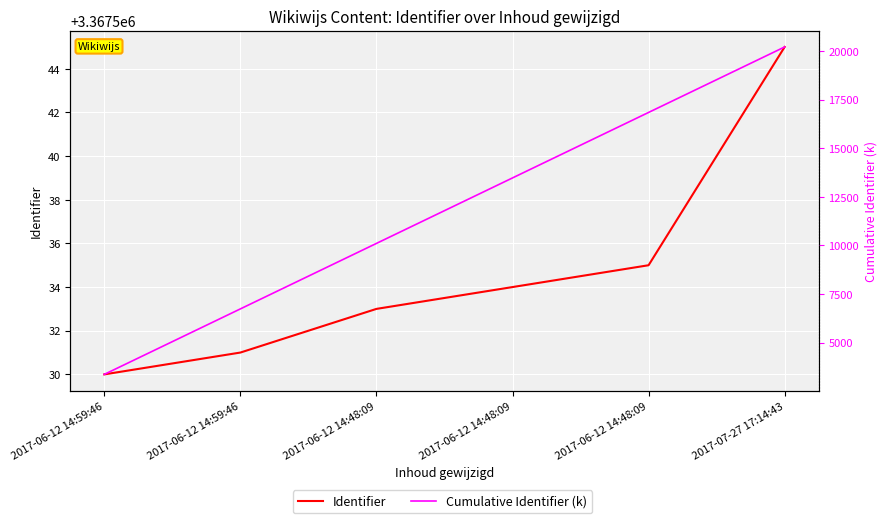

What is the difference between the second highest and second lowest values in the Cumulative Identifier (k) series?

10102.6